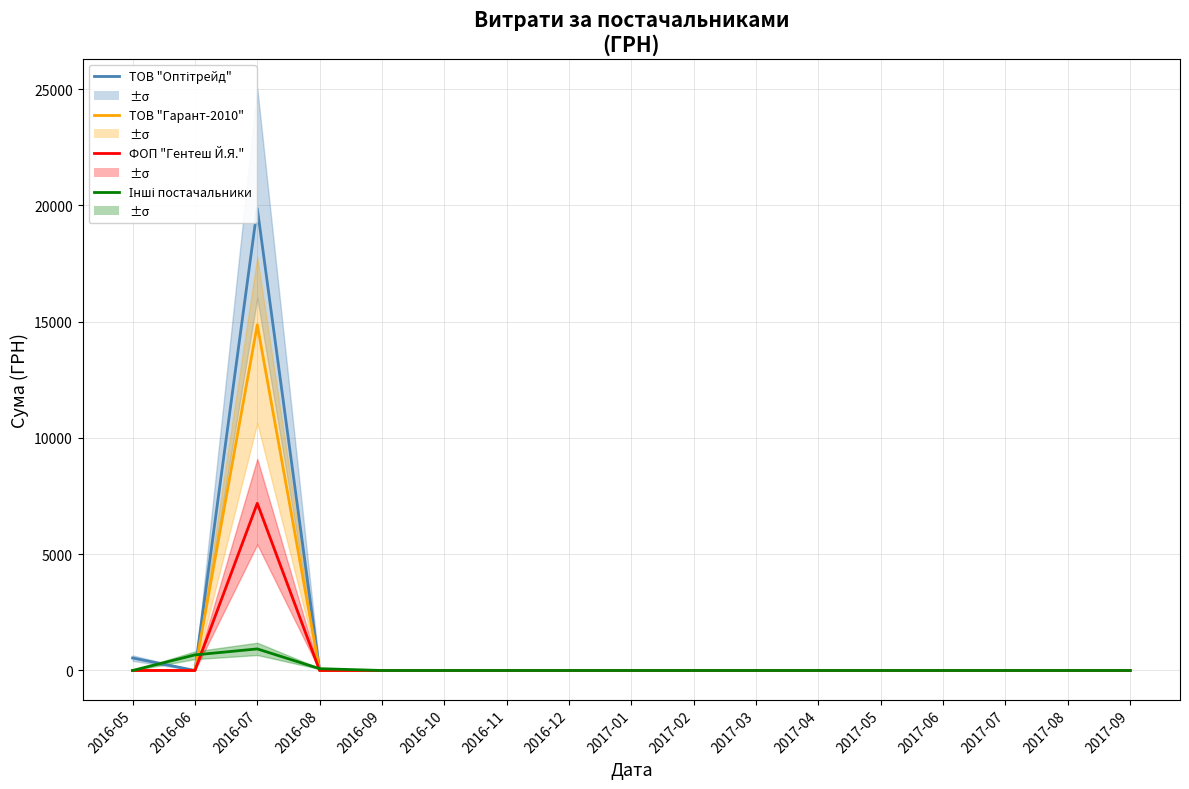

What is the label of the 11th point from the right?

2016-11